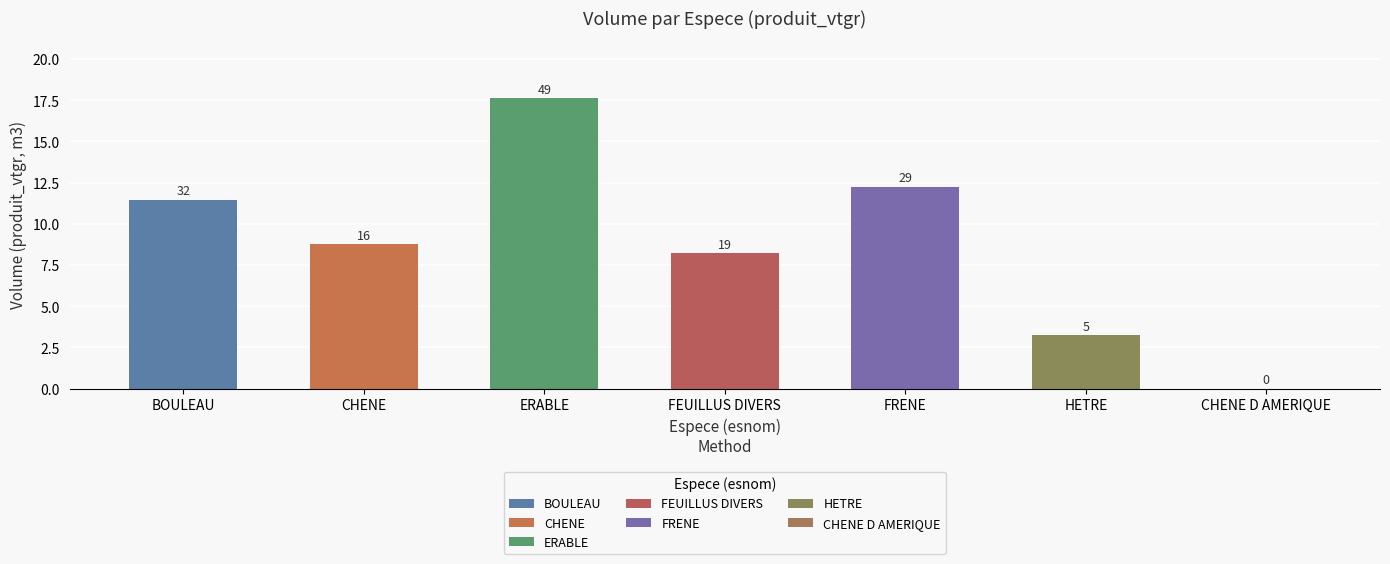

What is the label of the 7th bar from the left?

CHENE D AMERIQUE